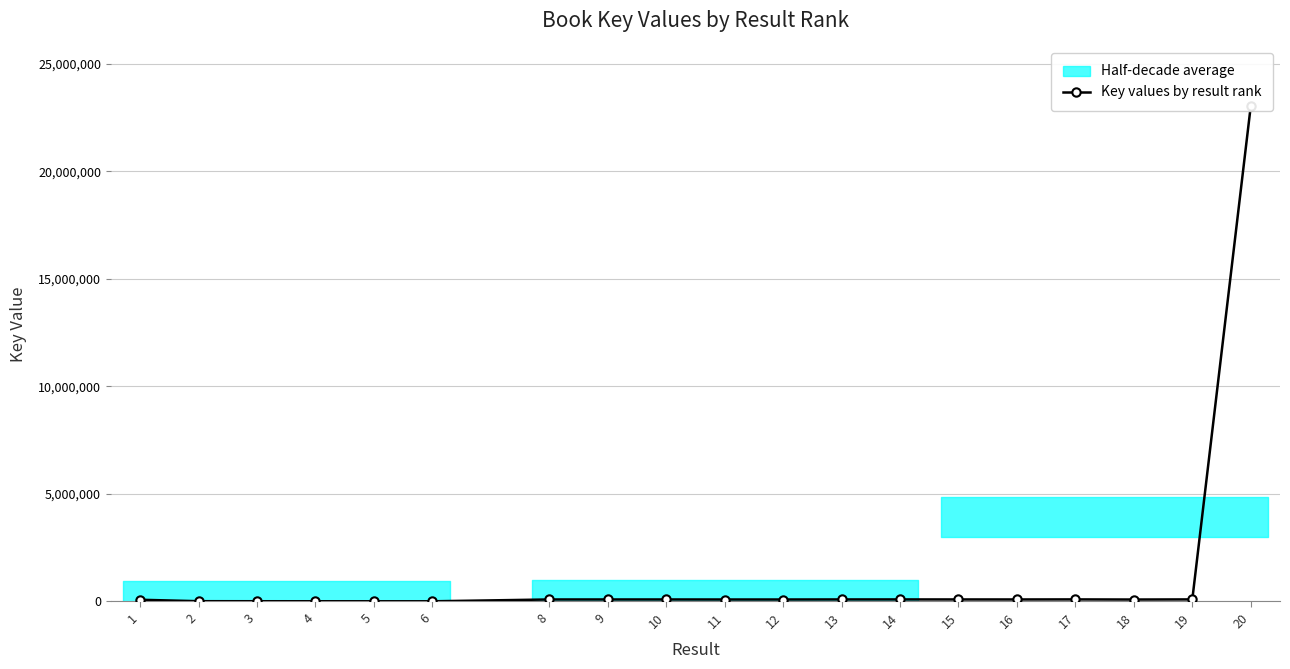

Reading right to left, extract all data points from this chart.

23036426	91849	86127	91906	89228	89721	90612	89901	87333	87349	88895	88903	88905	4009	4582	5469	6517	8803	75630